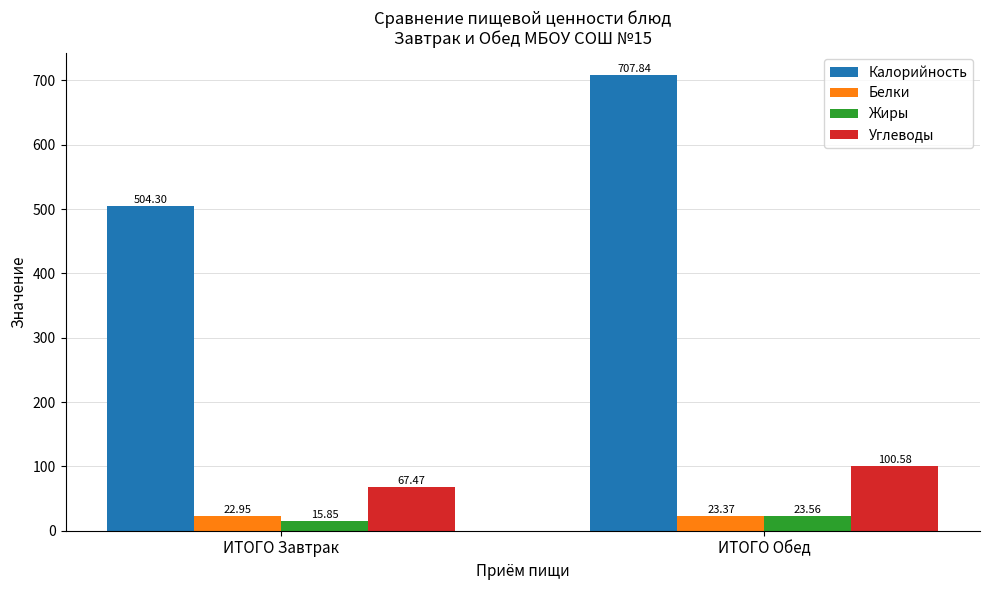

What are all the series names shown in the legend?

Калорийность, Белки, Жиры, Углеводы